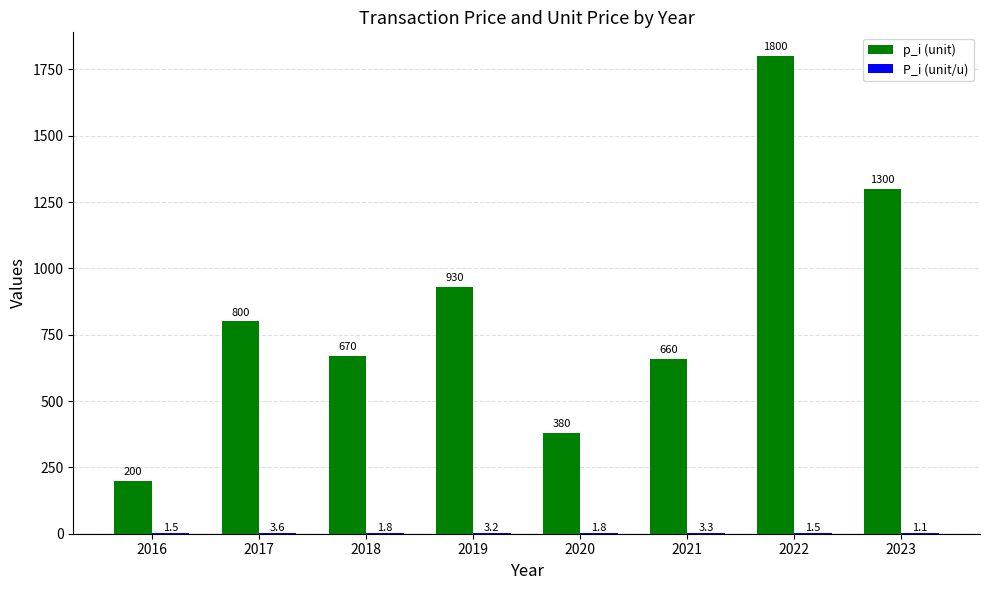

At which category is the sum across all series the highest?

2022